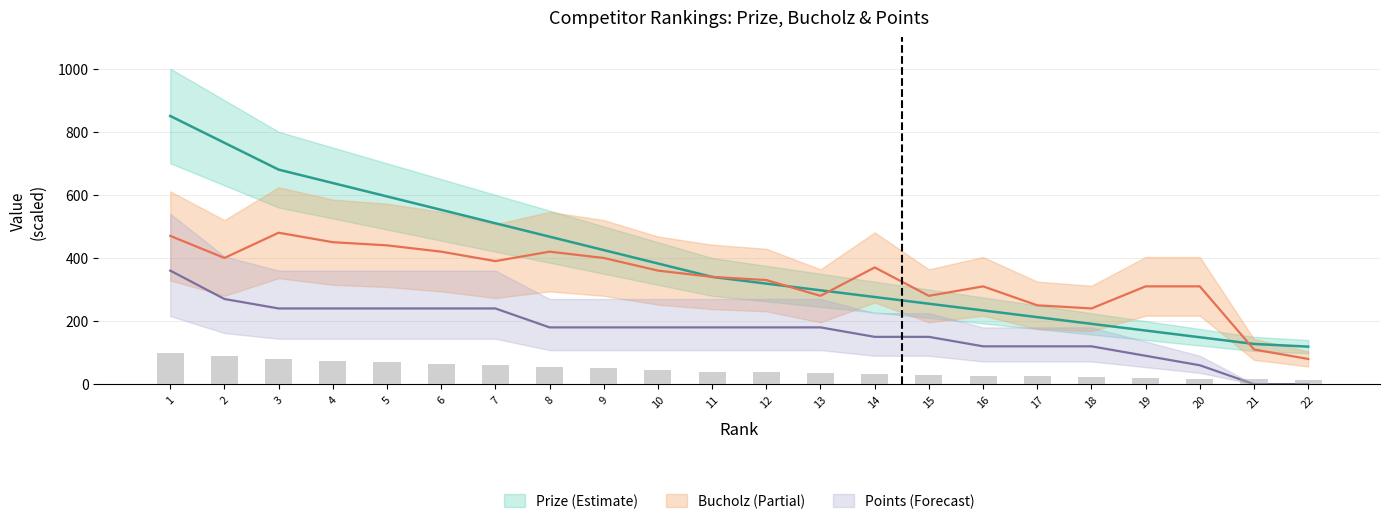

What are all the series names shown in the legend?

Prize, Bucholz, Points